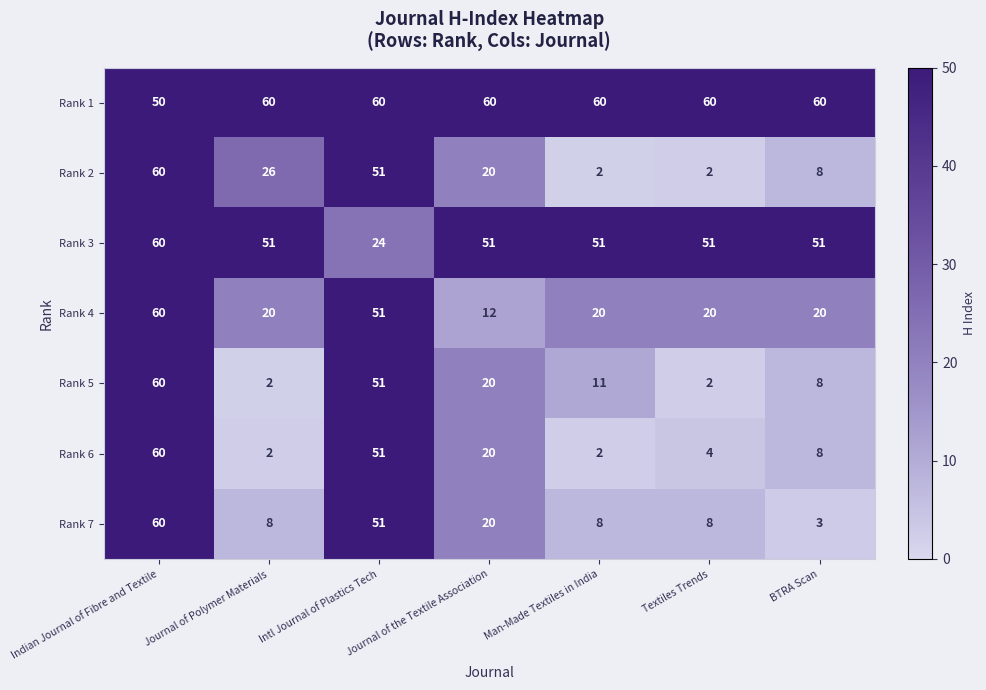

What is the sum of the Rank 1 values at Journal of Polymer Materials and Intl Journal of Plastics Tech?

120